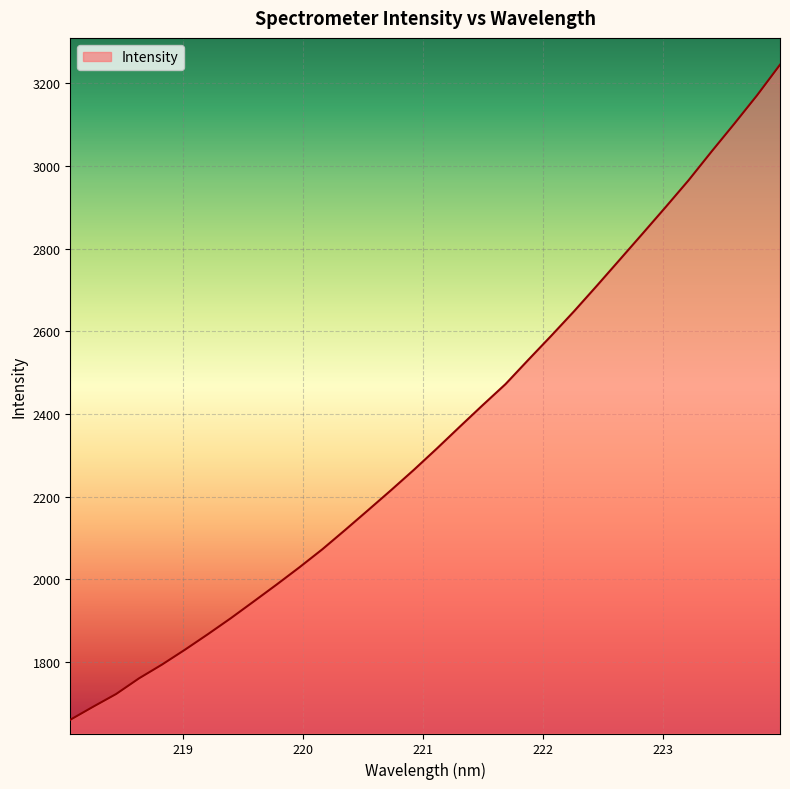

What is the average value?

2347.7